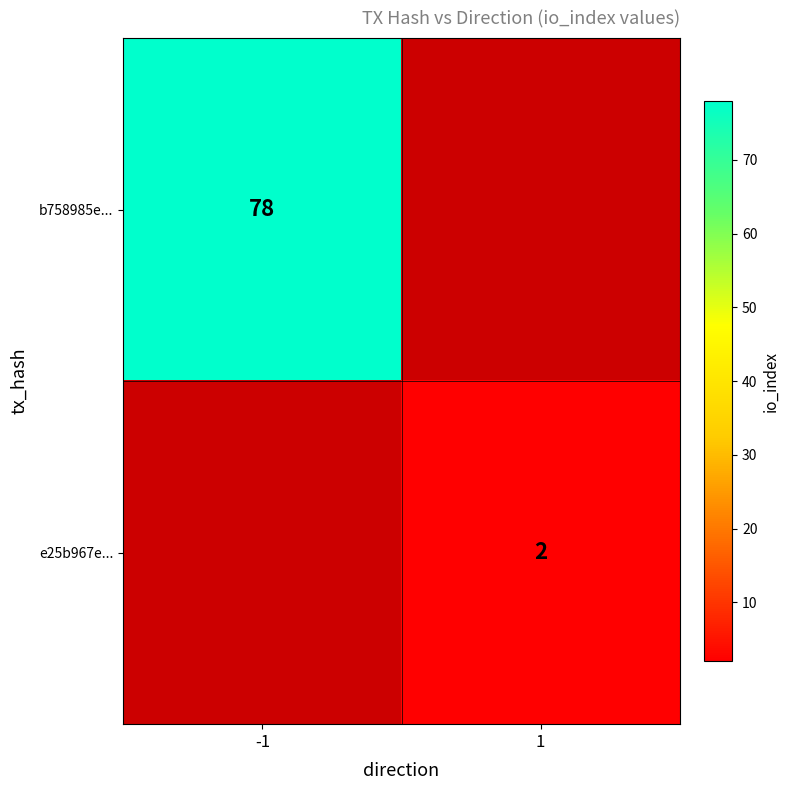

The b758985e... series shows 105 at -1. True or false?

False